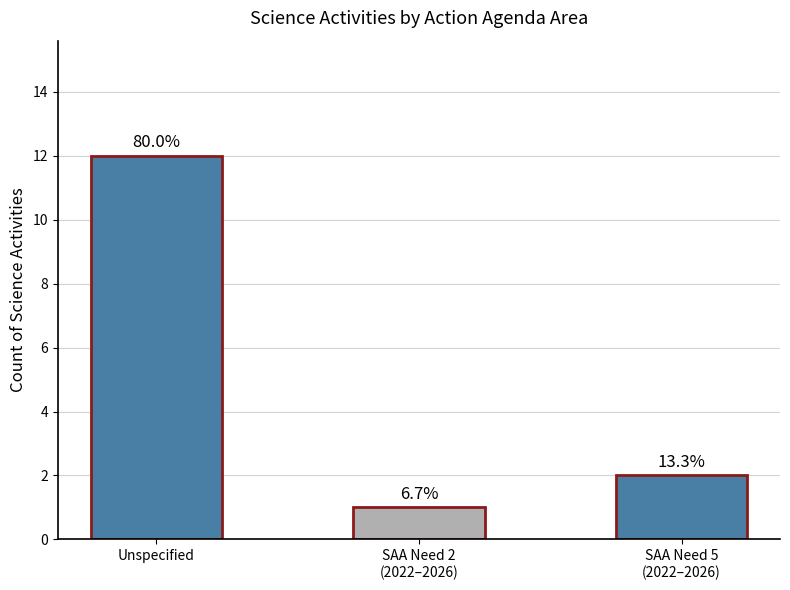

How many bars are there in total?

3